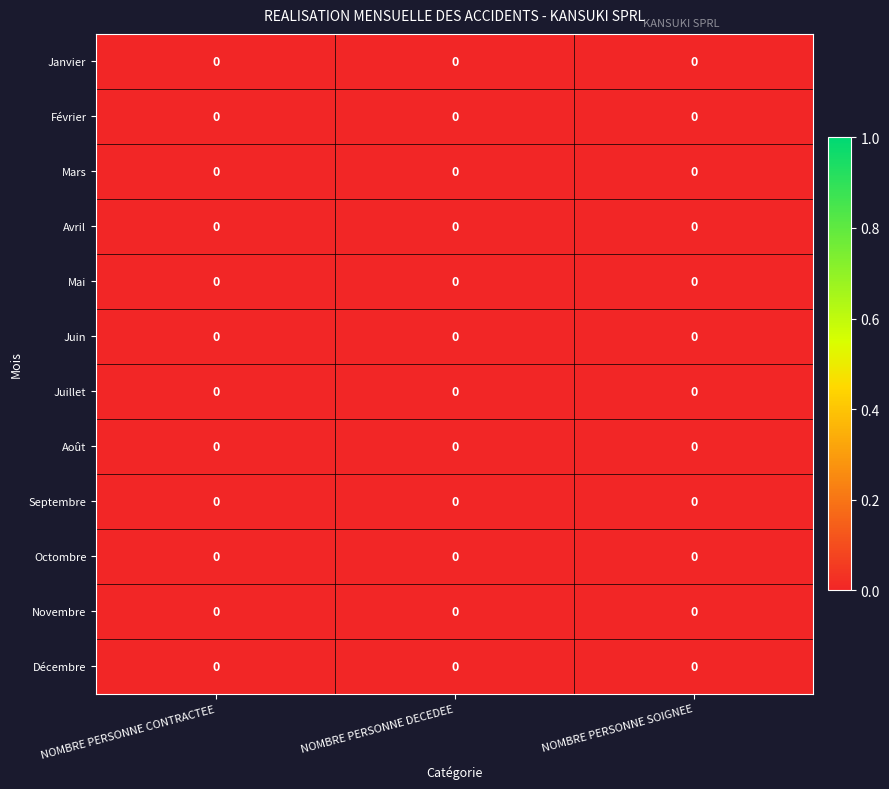

How many data points does each series have?

3